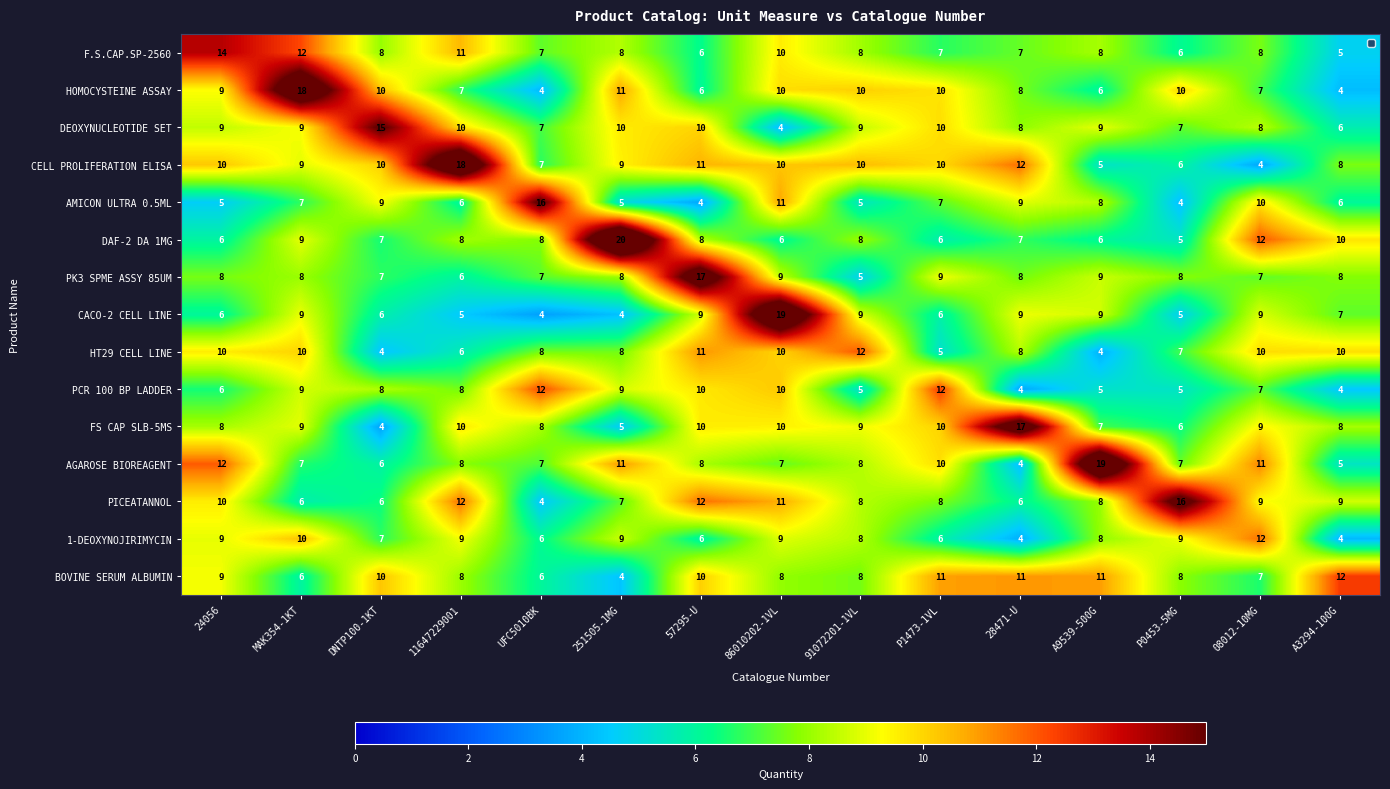

How many distinct data groups are displayed?

15